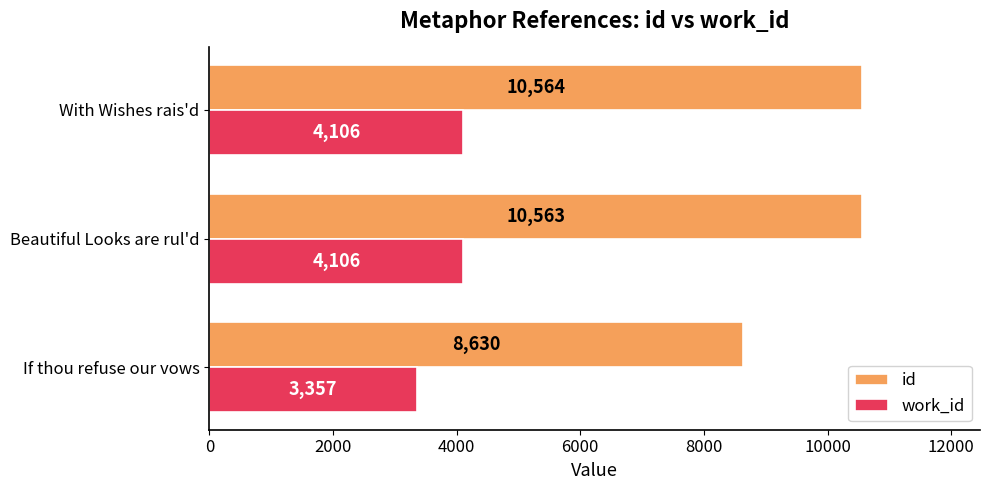

What is the difference between the second highest and minimum values in the work_id series?

749